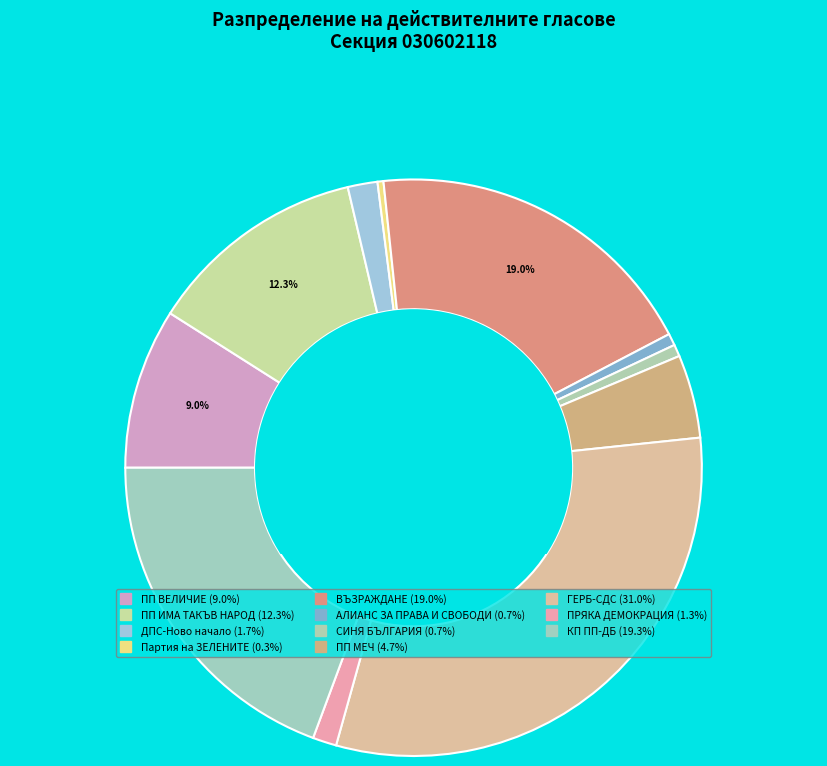

Is there a majority slice in this chart?

No